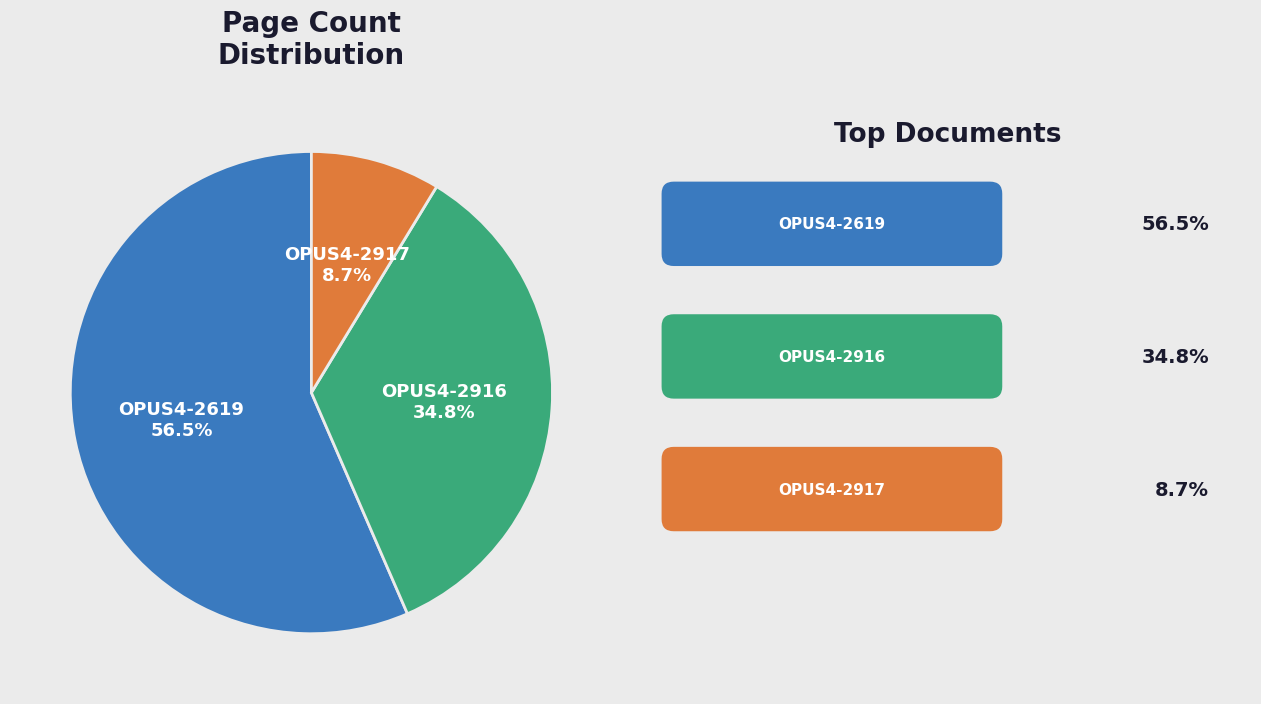

Is it true that OPUS4-2619 is 64% of the pie?

False